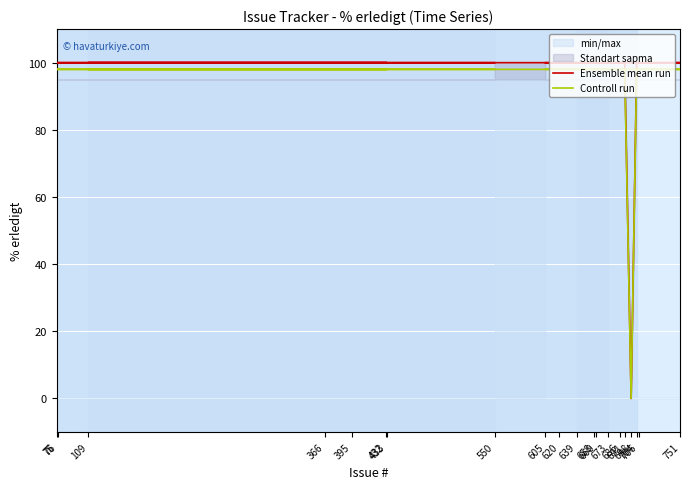

At 109, list the series in order from largest to smallest.

Ensemble mean run, Controll run